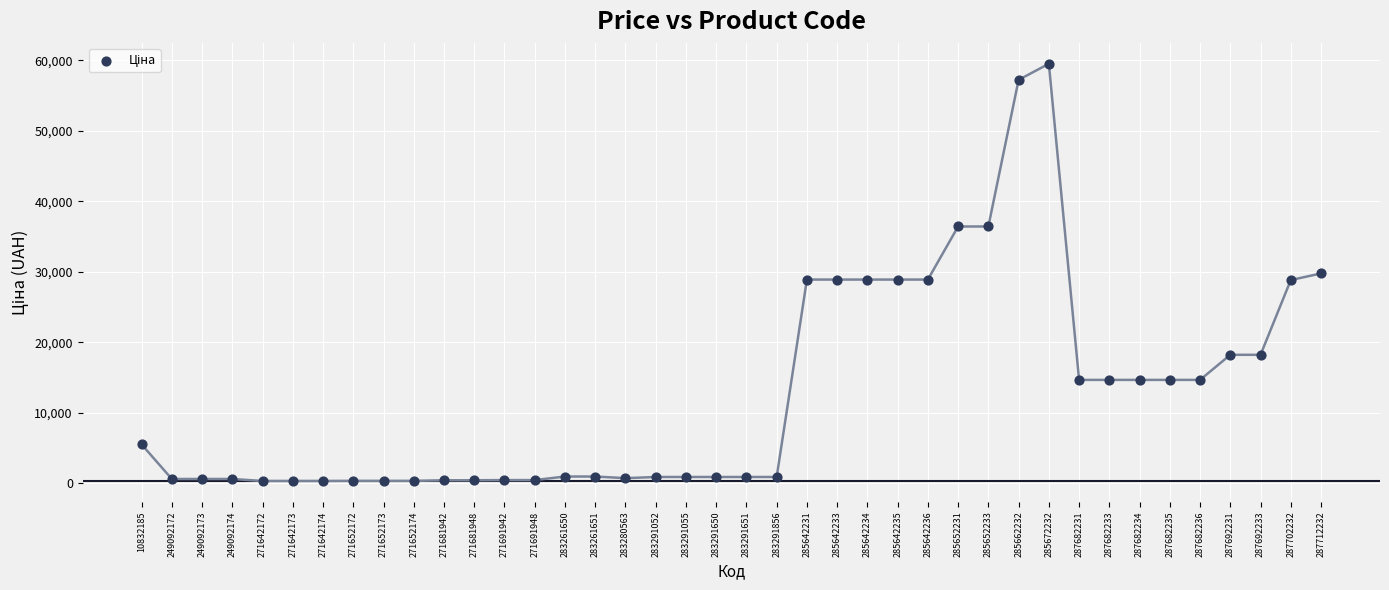

What is the range of Y values (max minus min)?

59222.3